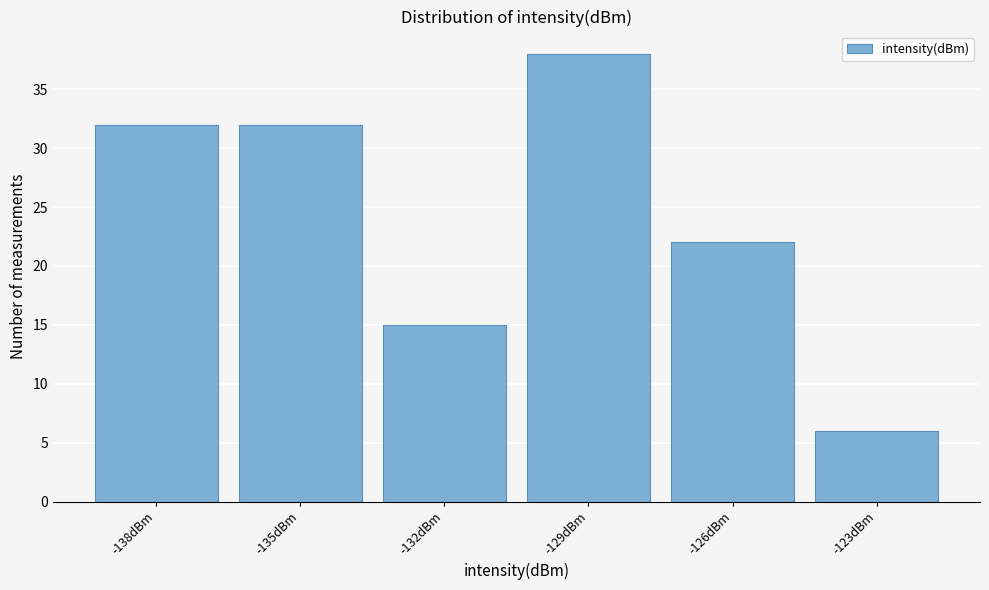

Reading right to left, extract all data points from this chart.

-123dBm=6	-126dBm=22	-129dBm=38	-132dBm=15	-135dBm=32	-138dBm=32